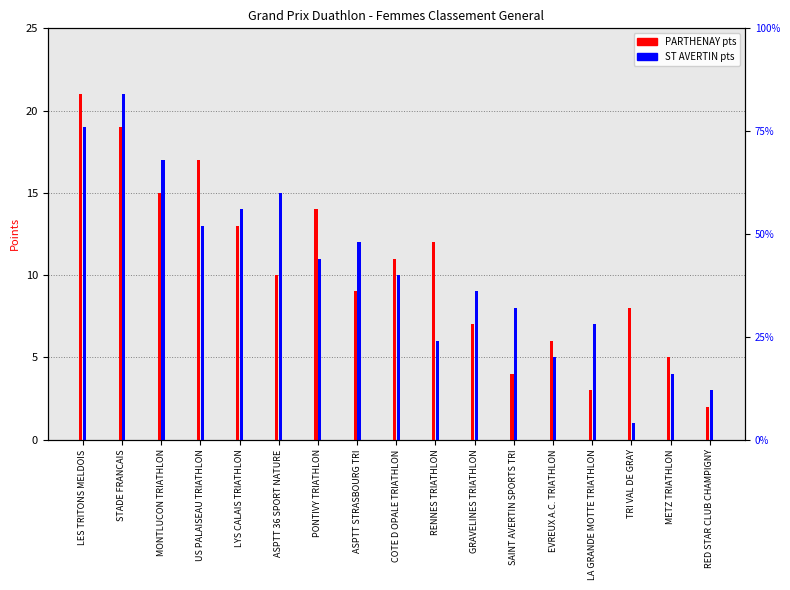

Which category has the highest value in the ST AVERTIN series?

STADE FRANCAIS